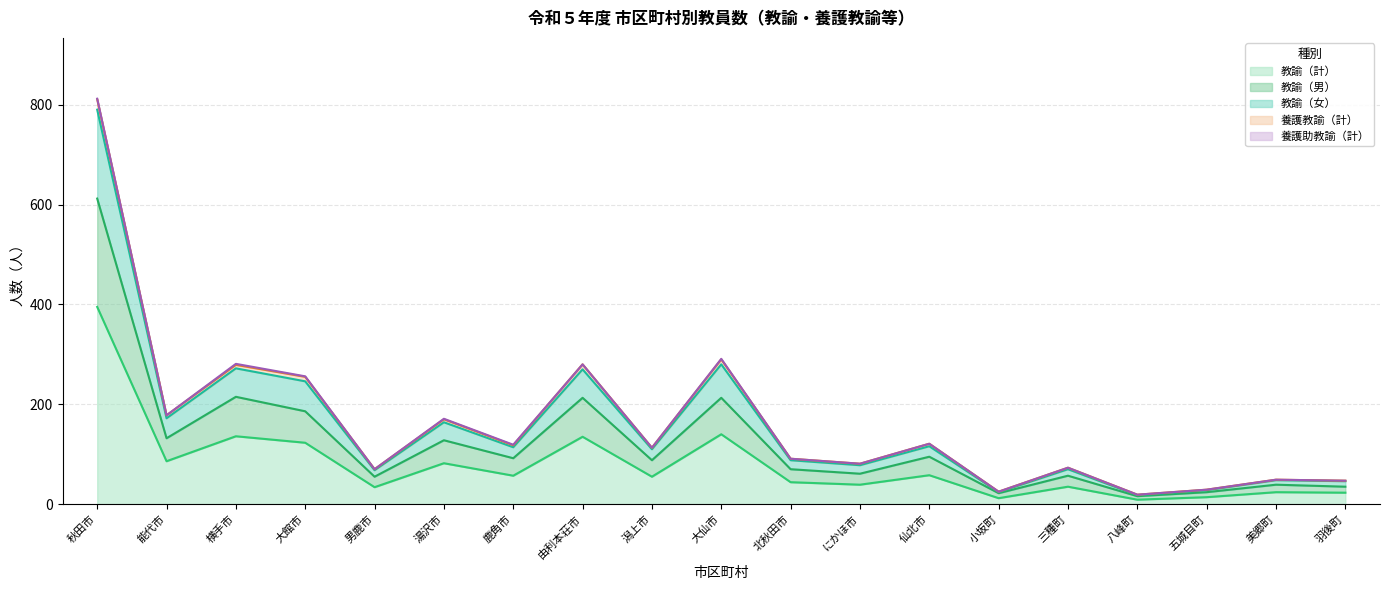

Where does the 教諭（女） series first go above 113?

秋田市